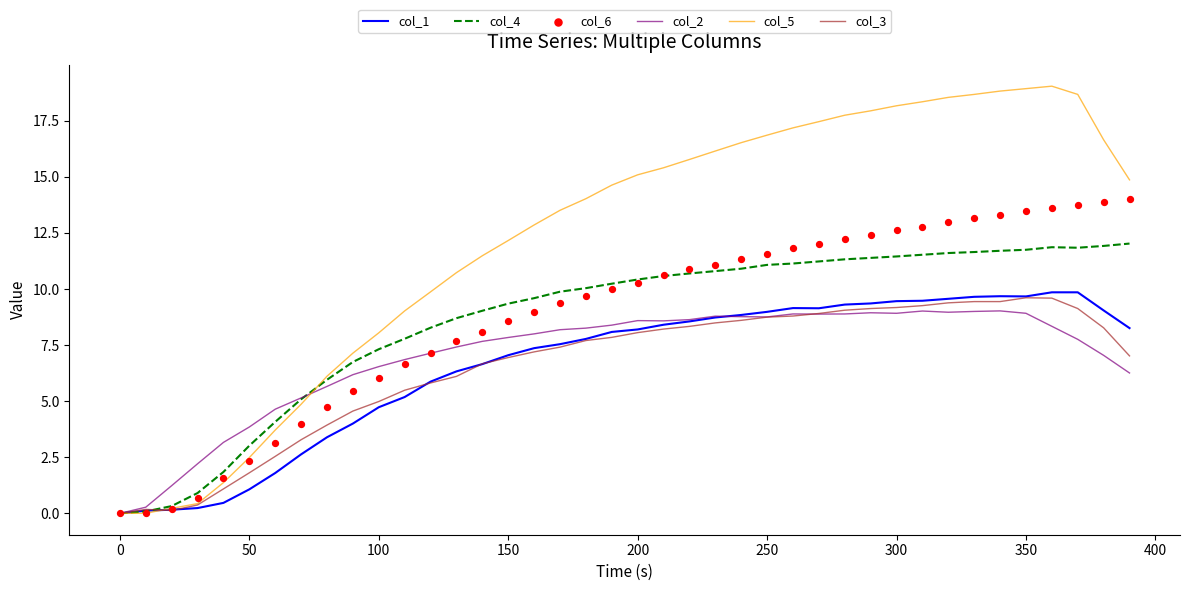

At how many categories does at least one series exceed 4?

34